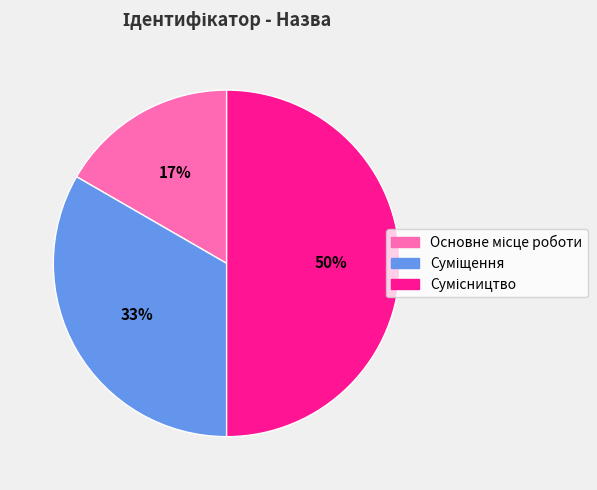

To the nearest percent, what is the difference between the largest and smallest slice percentages?

33%